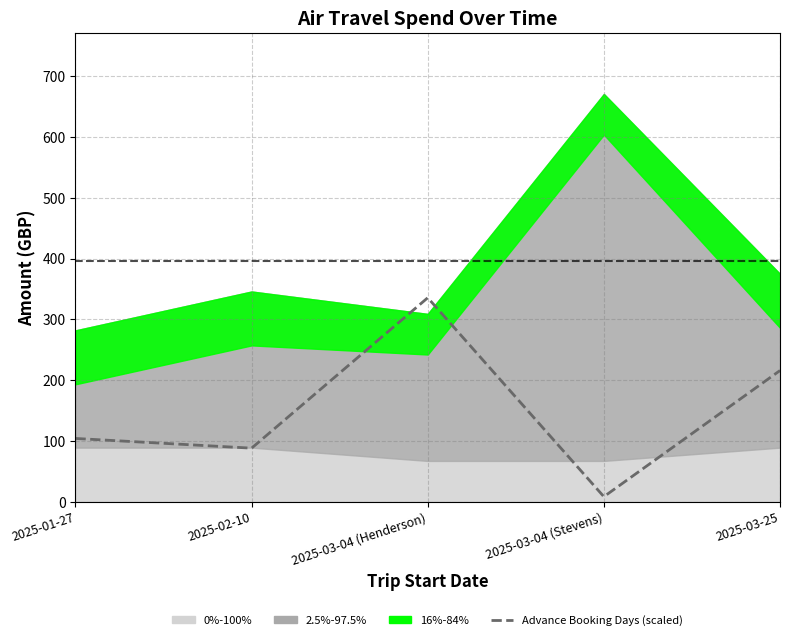

True or false: the data shows 4.2 at 2025-03-04 (Stevens).

False